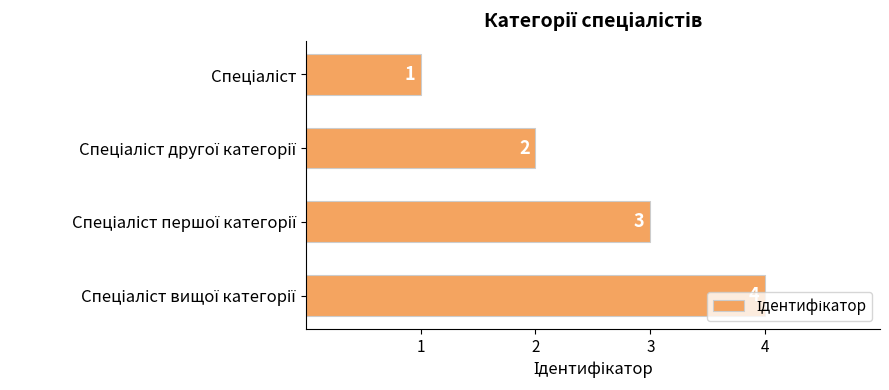

Does the chart contain any negative values?

No